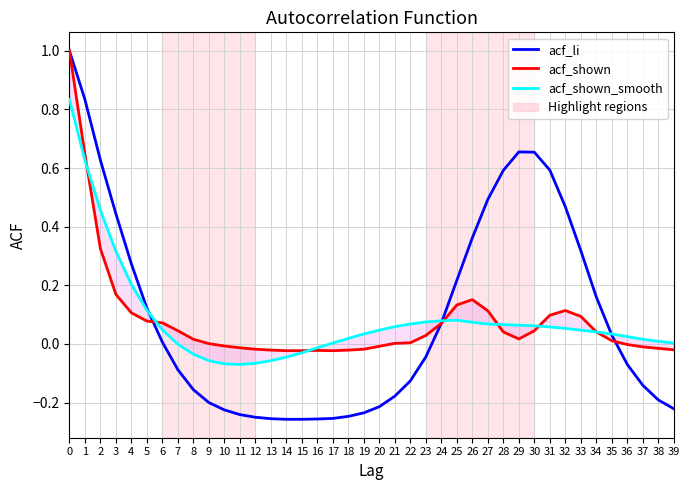

Is it true that acf_shown equals 0.0 at 21?

False